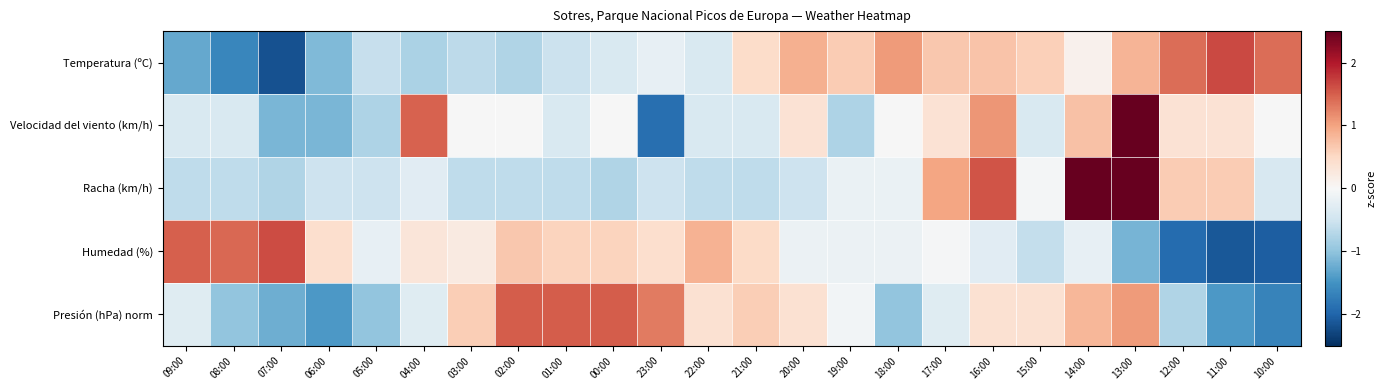

Between 16:00 and 13:00, which series saw the biggest shift?

Velocidad del viento (km/h)